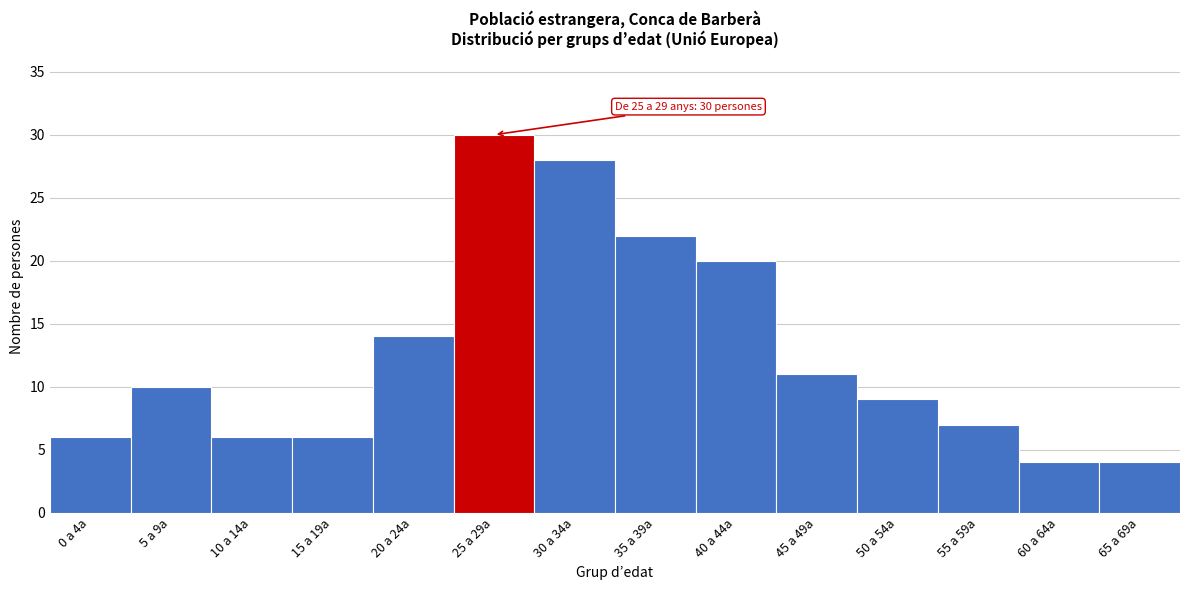

Reading left to right, extract all data points from this chart.

0 a 4a=6	5 a 9a=10	10 a 14a=6	15 a 19a=6	20 a 24a=14	25 a 29a=30	30 a 34a=28	35 a 39a=22	40 a 44a=20	45 a 49a=11	50 a 54a=9	55 a 59a=7	60 a 64a=4	65 a 69a=4